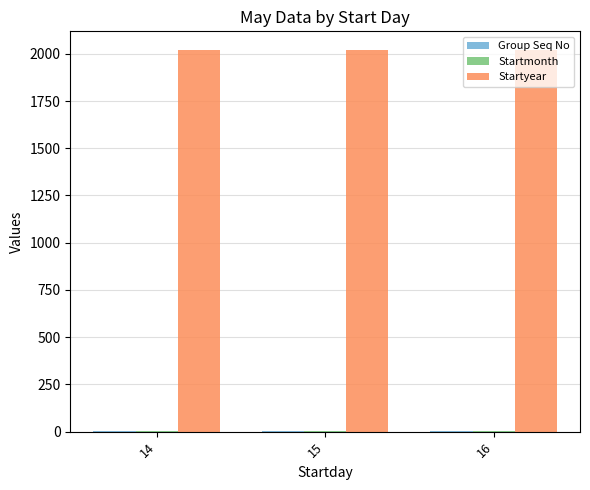

What is the approximate value of Startyear at 14?

2018